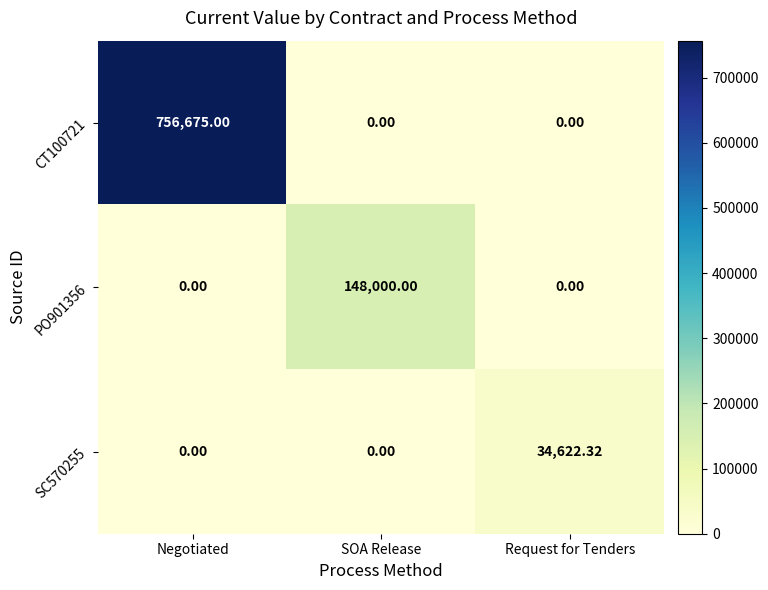

At which category is the sum across all series the highest?

Negotiated